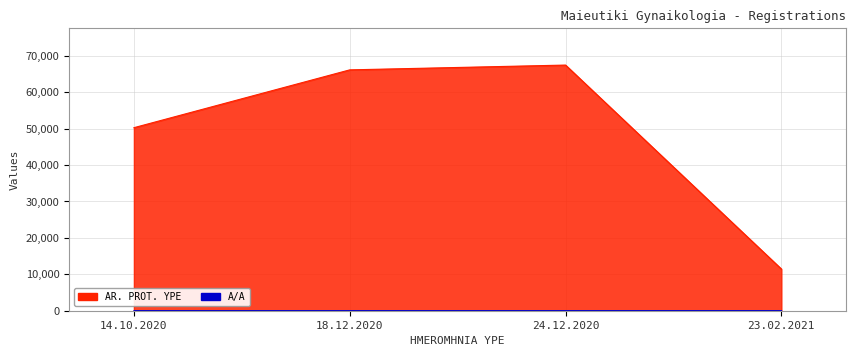

Is it true that AR. PROT. YPE equals 66124 at 18.12.2020?

True